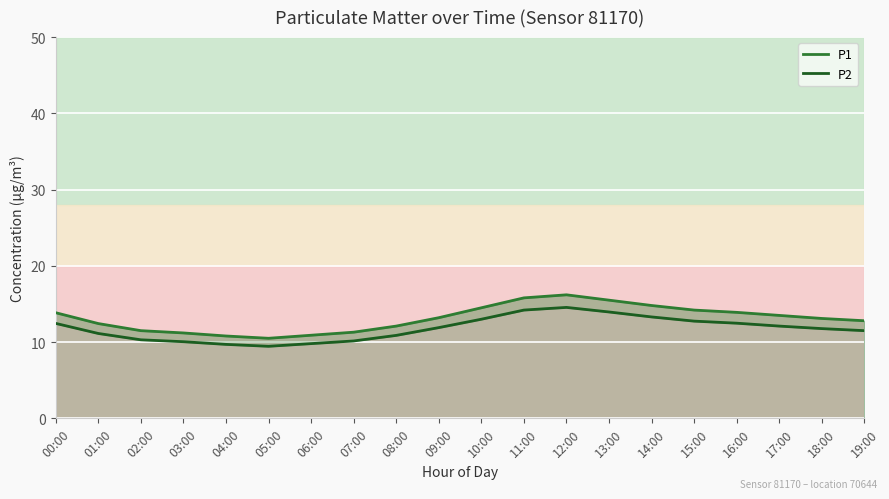

How many lines are shown in the chart?

2